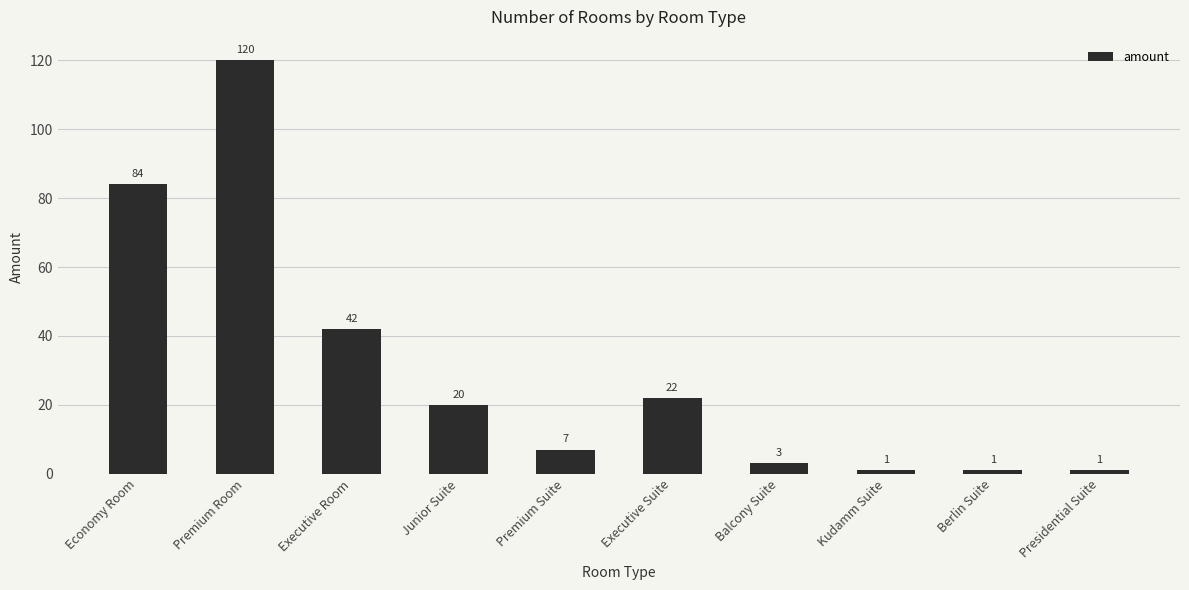

Reading left to right, transcribe all the data shown in this chart.

84	120	42	20	7	22	3	1	1	1